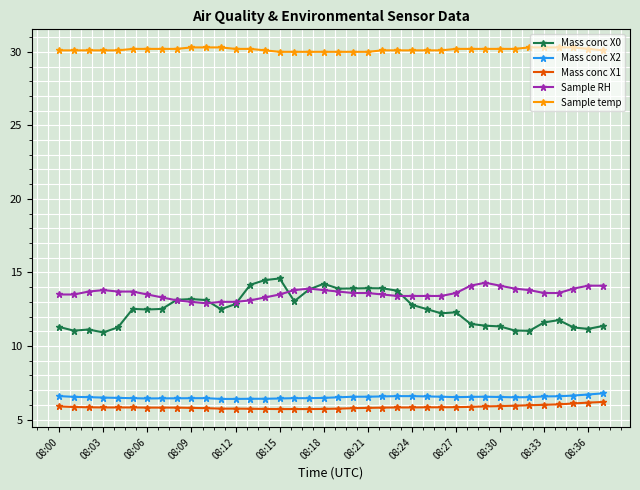

What is the value of the Sample RH point at the 6th from the left?

13.7